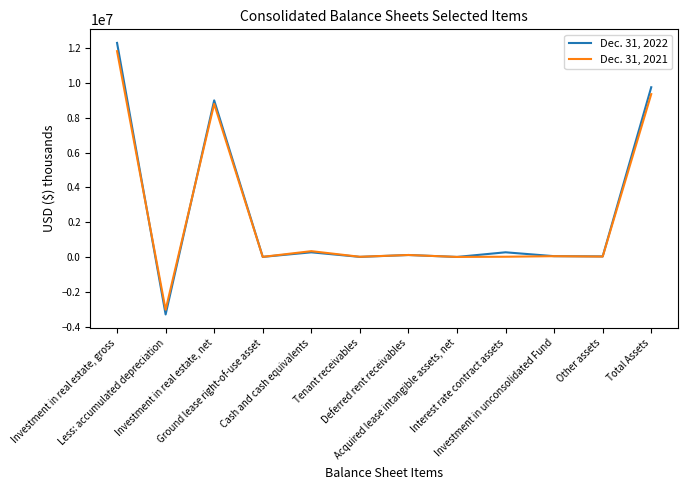

The value of Dec. 31, 2021 at Deferred rent receivables is 115148. True or false?

True